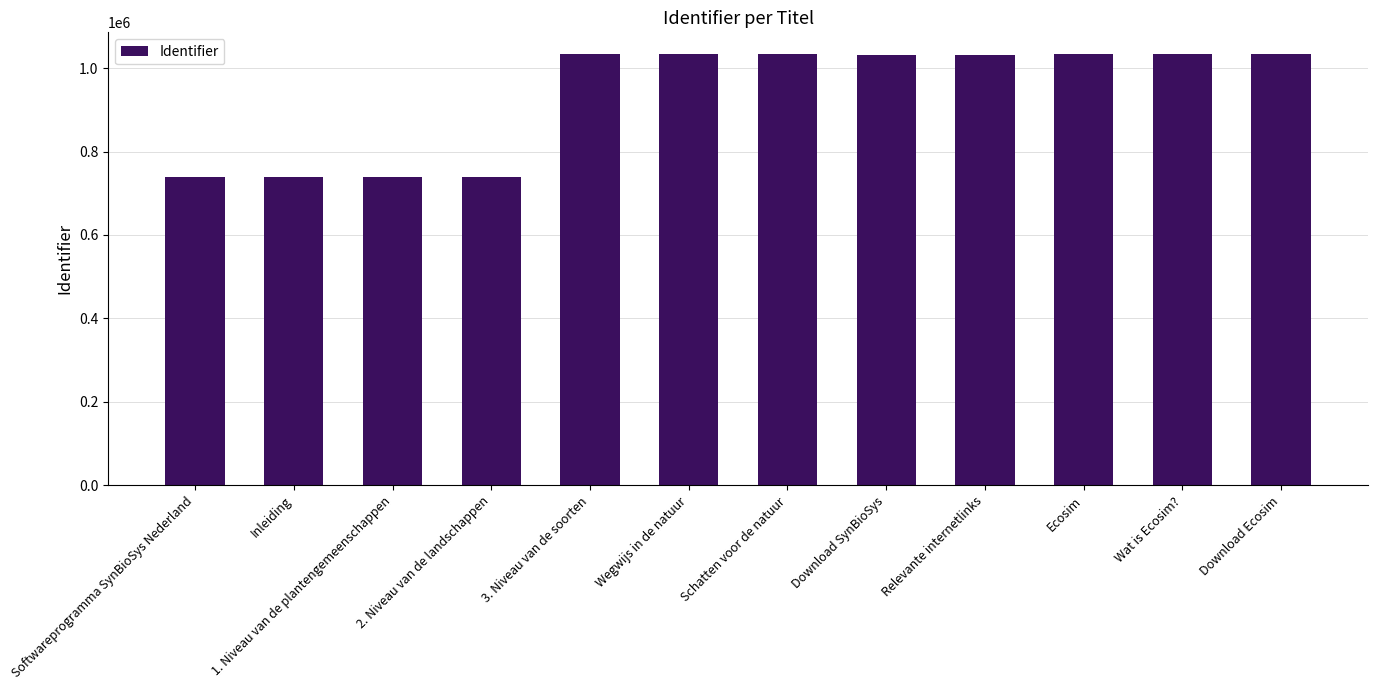

What is the smallest value displayed?

739358